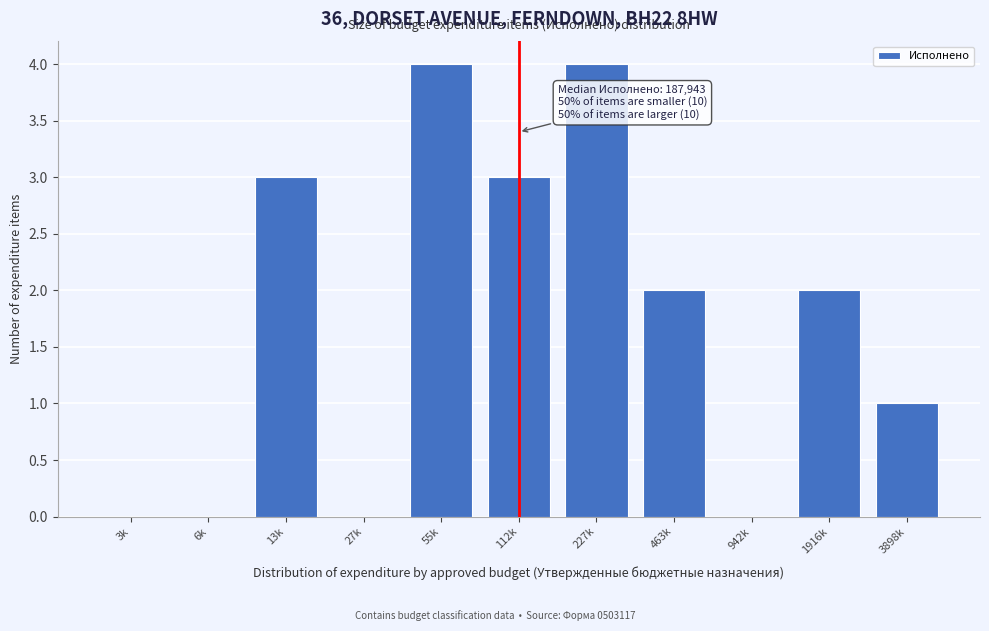

Reading right to left, transcribe all the data shown in this chart.

3898k=1	1916k=2	942k=0	463k=2	227k=4	112k=3	55k=4	27k=0	13k=3	6k=0	3k=0